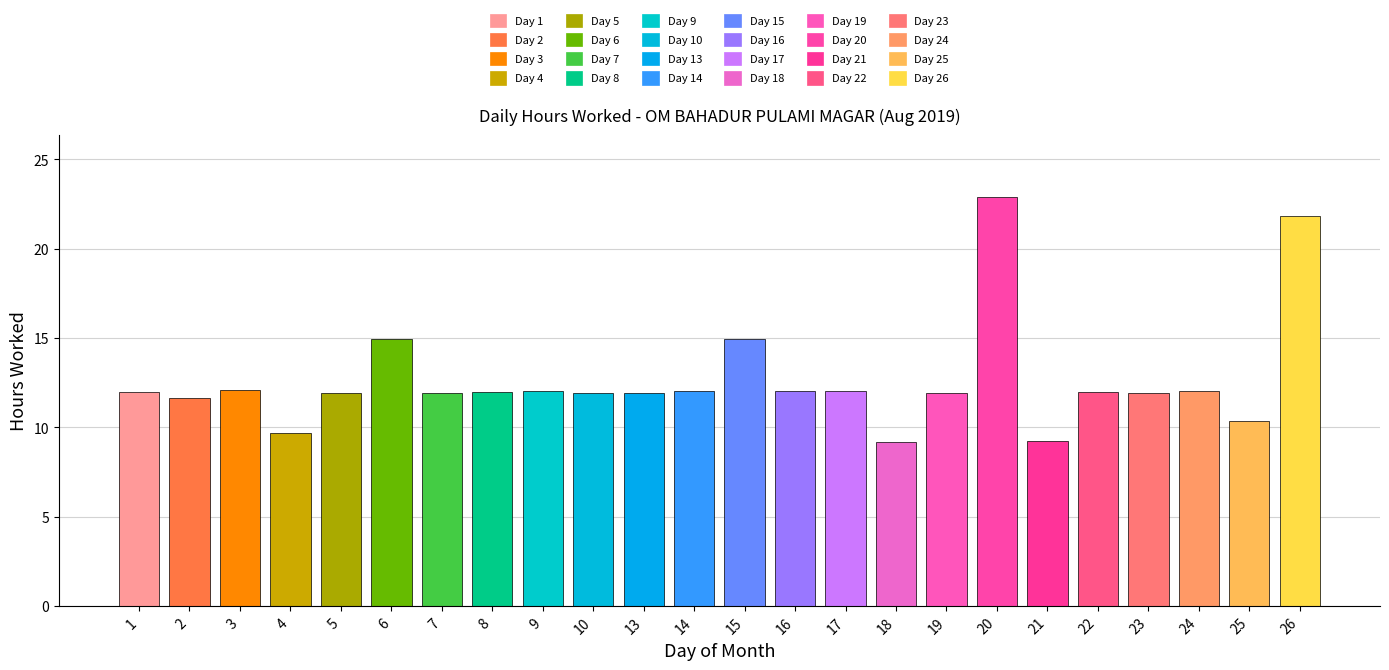

The value at 13 is 8.1. True or false?

False